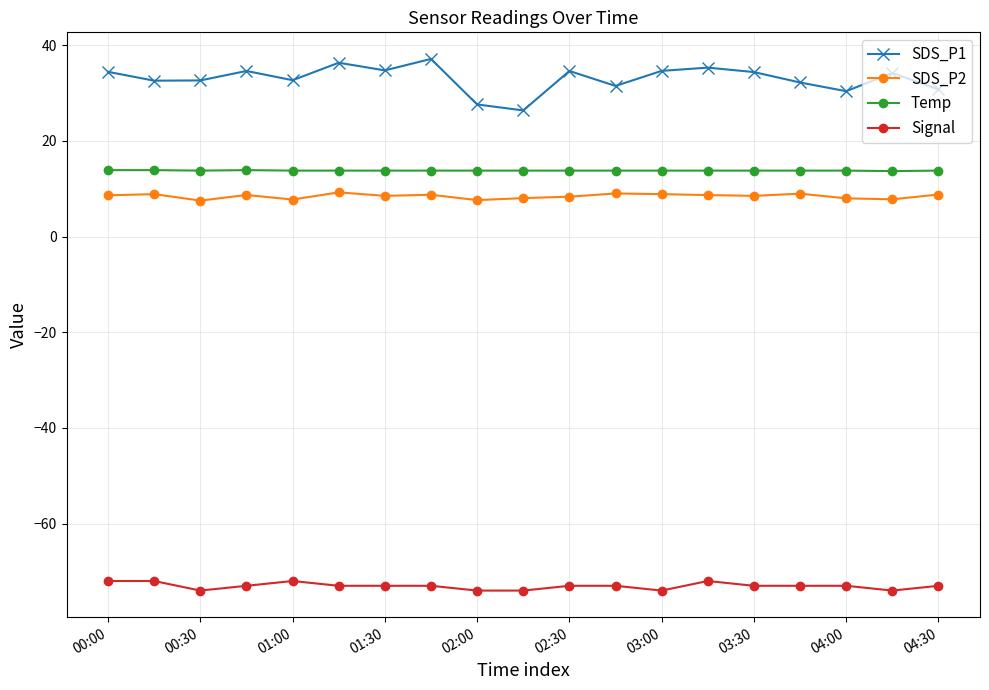

Which series has the widest spread of values?

SDS_P1